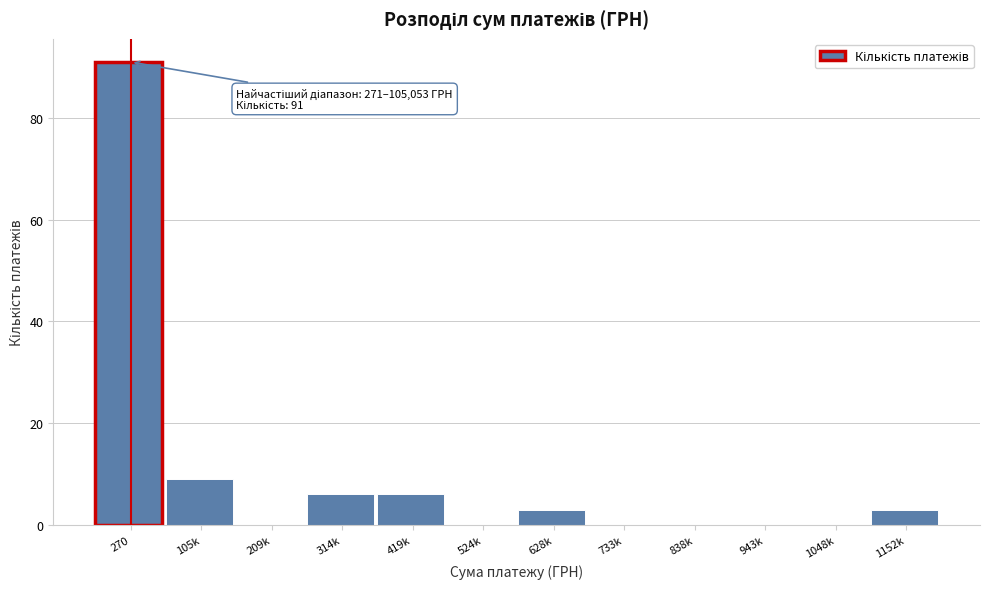

Reading left to right, transcribe all the data shown in this chart.

270=91	105k=9	209k=0	314k=6	419k=6	524k=0	628k=3	733k=0	838k=0	943k=0	1048k=0	1152k=3